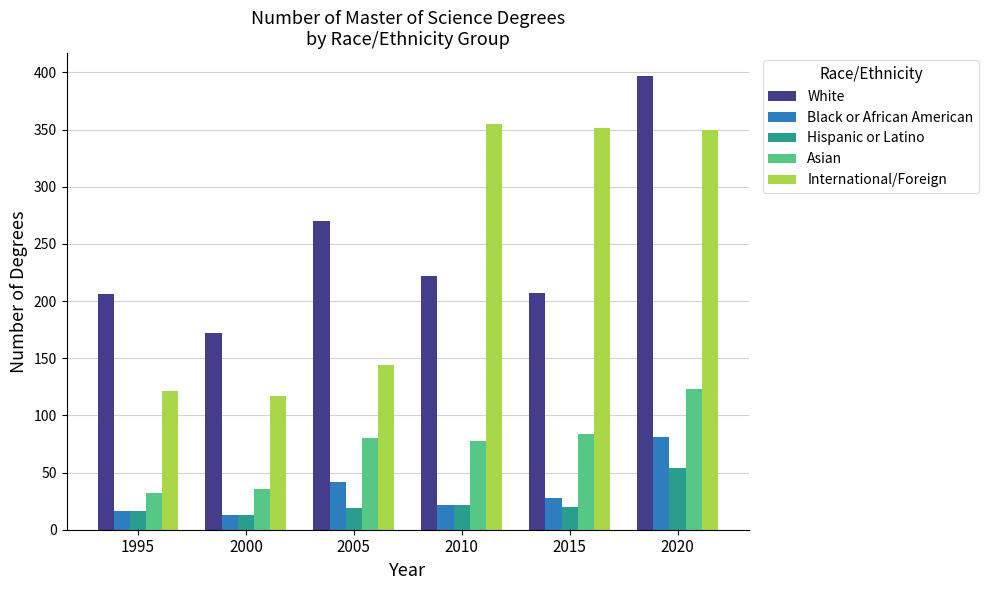

How many bars are there in total?

30